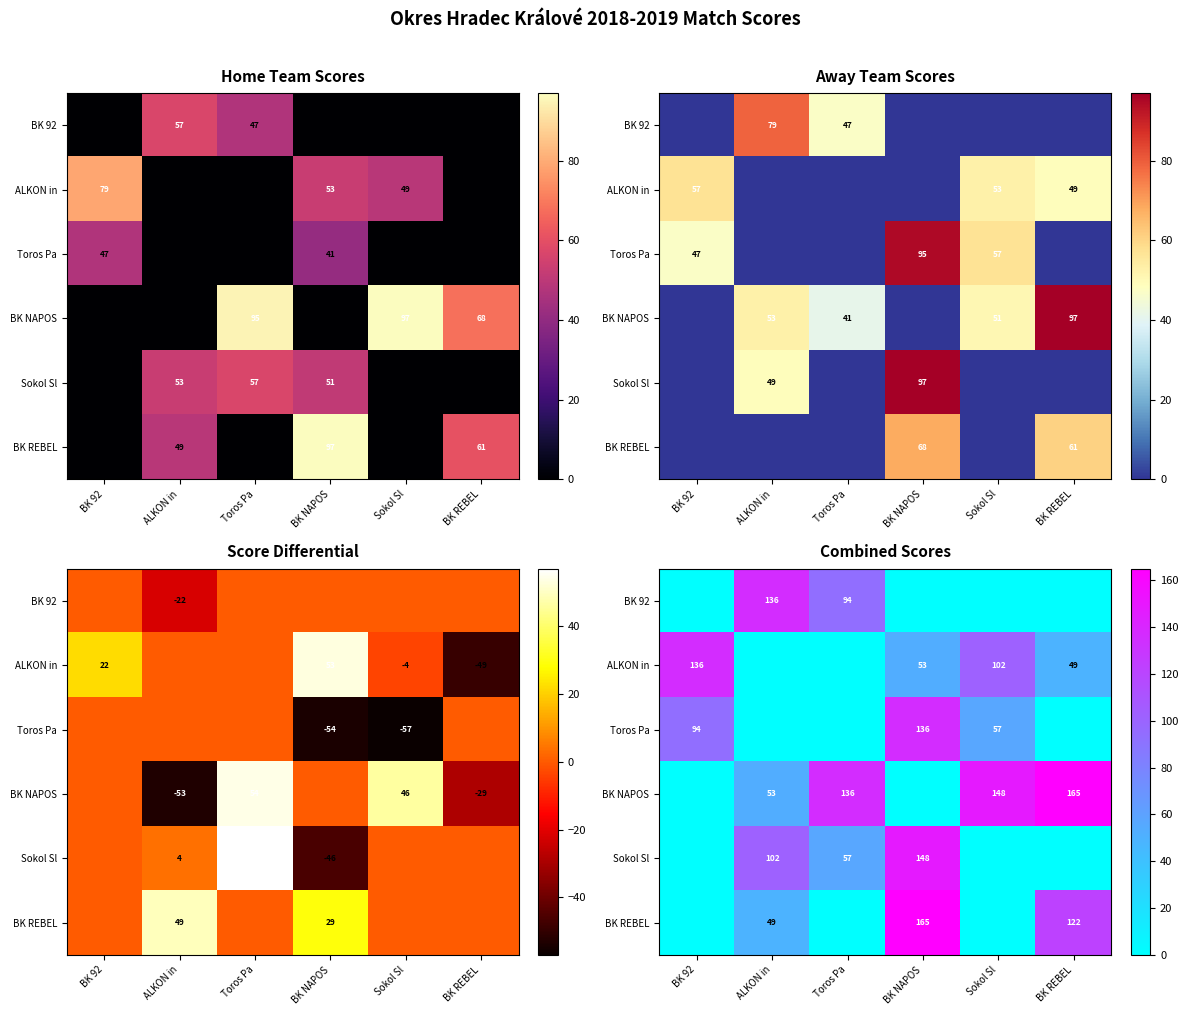

Which series has the largest range (max minus min)?

BK NAPOS